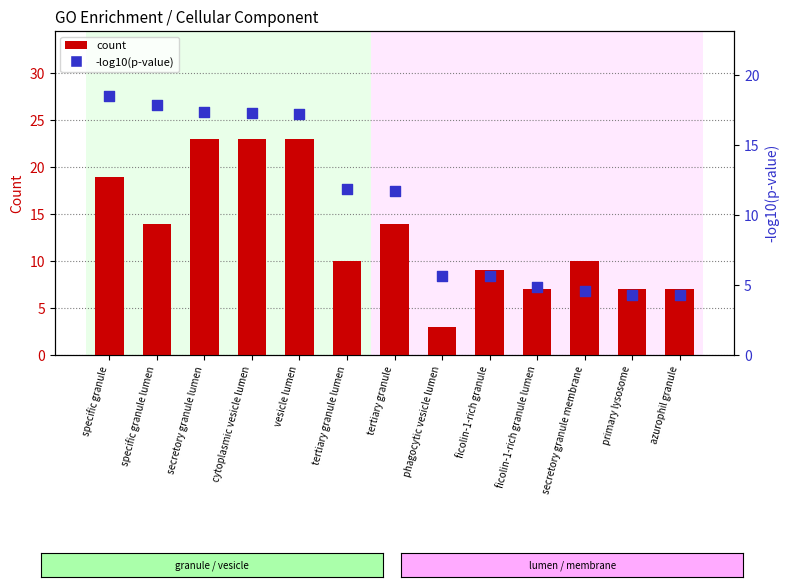

At how many categories does at least one series exceed 10?

7